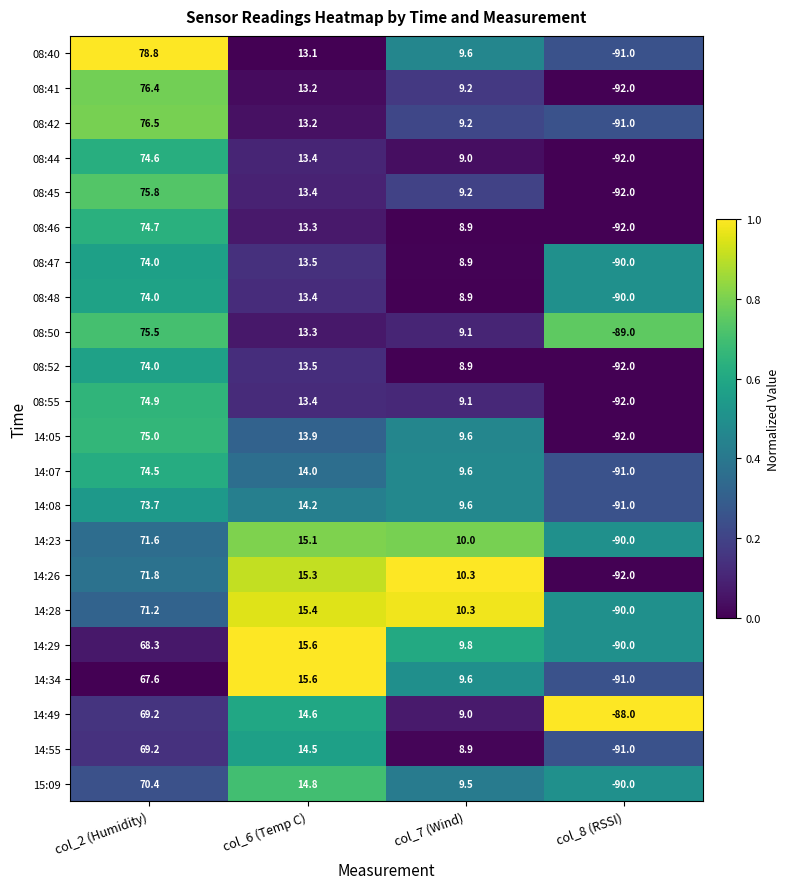

What is the difference between the second highest and second lowest values in the 14:08 series?

4.6